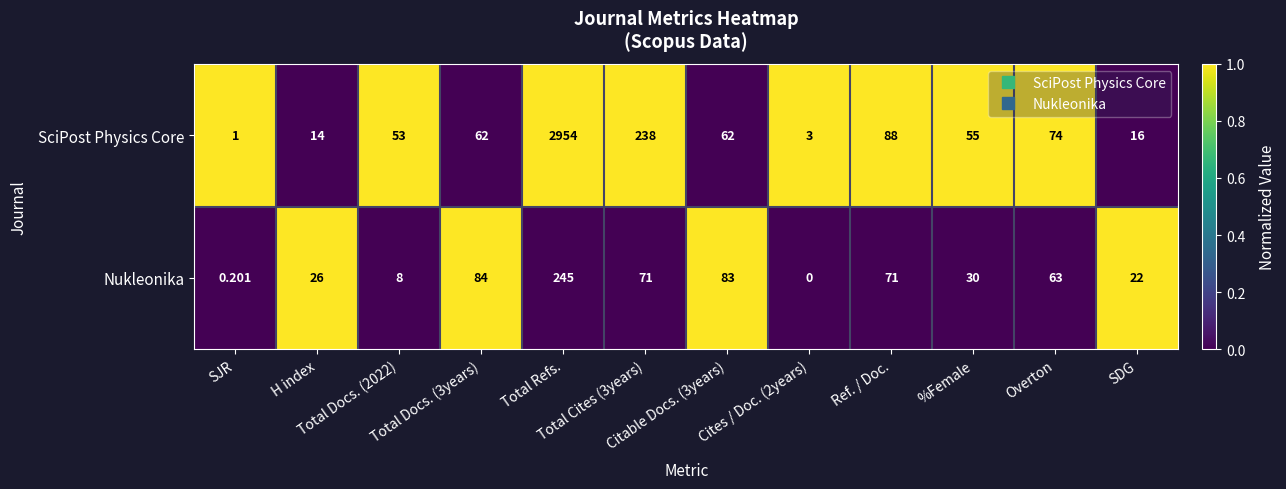

Count the number of categories in the chart.

12